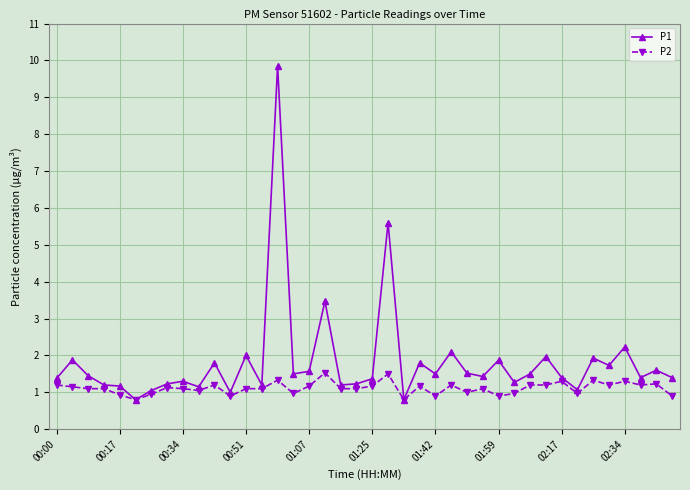

What is the minimum value for P1?

0.8